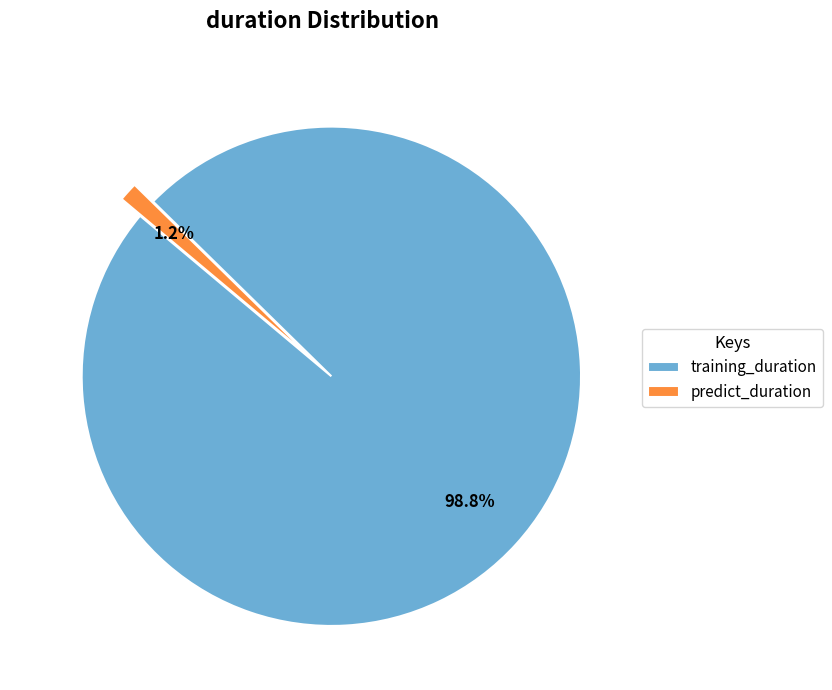

To the nearest percent, what portion does training_duration represent?

99%